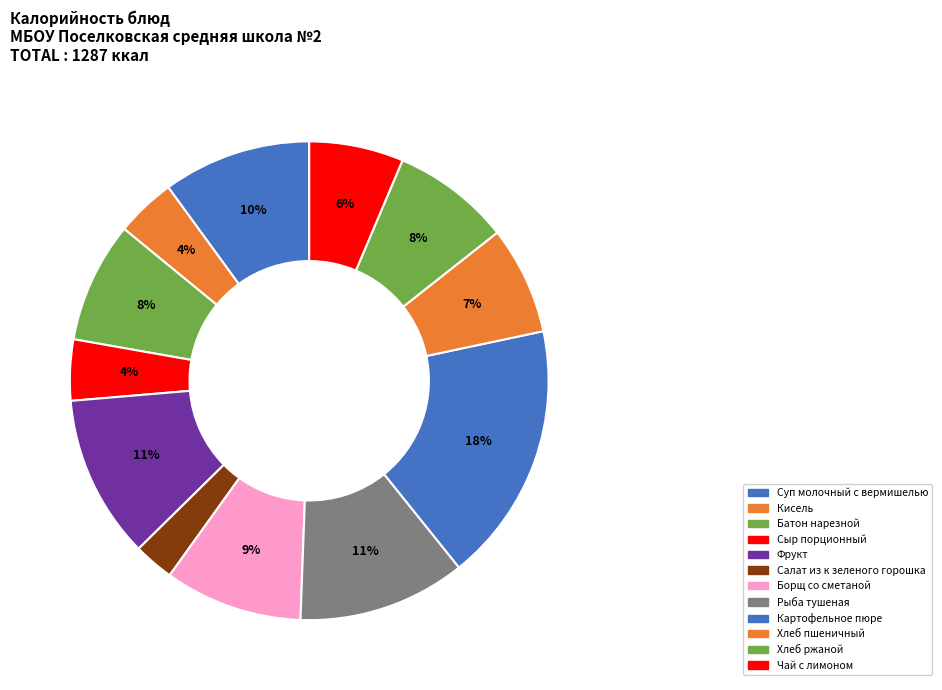

Is there any slice that represents more than half of the pie?

No